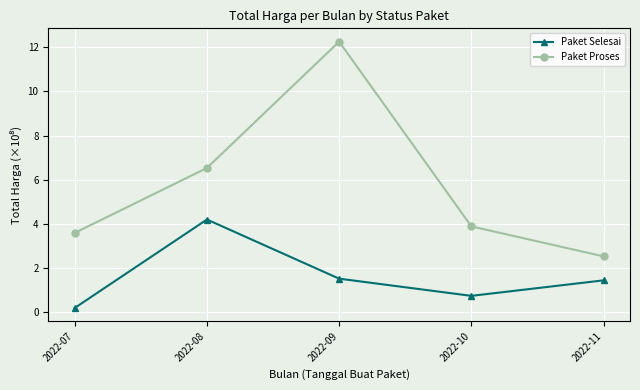

What is the total value across all series at 2022-10?

4.6